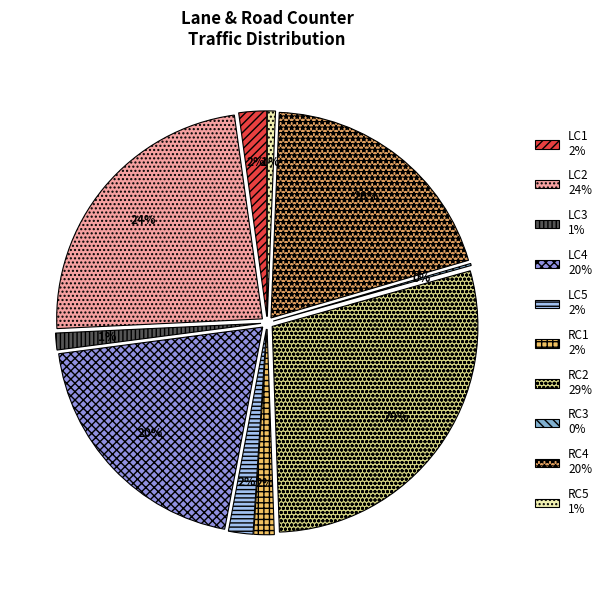

How much of the chart is everything except RC2?

71.2%